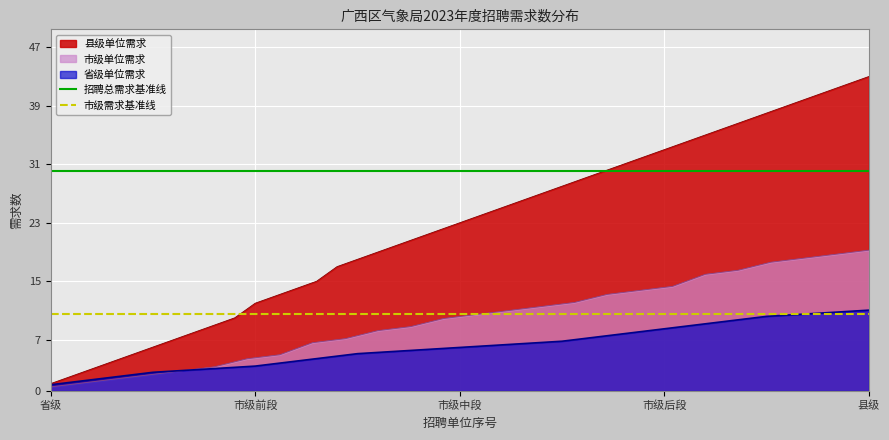

Which category has the lowest value in the 县级单位需求 series?

省级